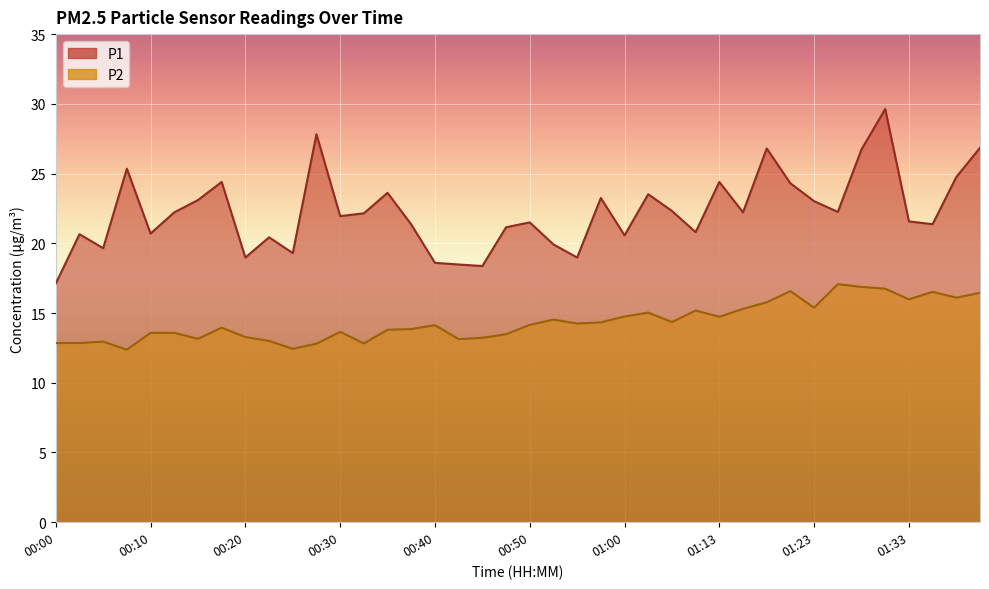

What is the value of the P1 point at the 35th from the left?

26.7